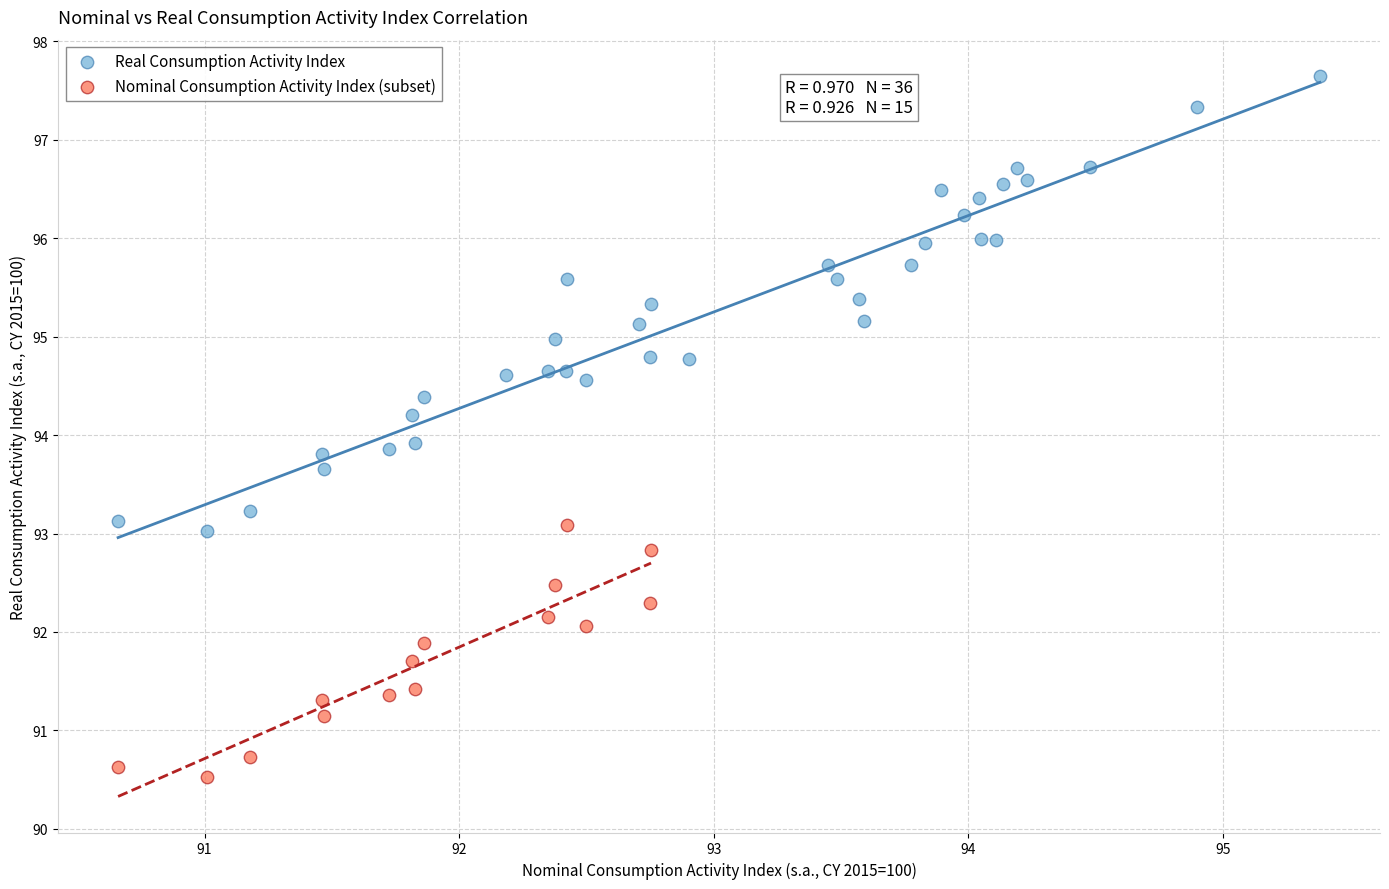

Which series reaches the minimum Y coordinate?

Nominal Consumption Activity Index (subset)